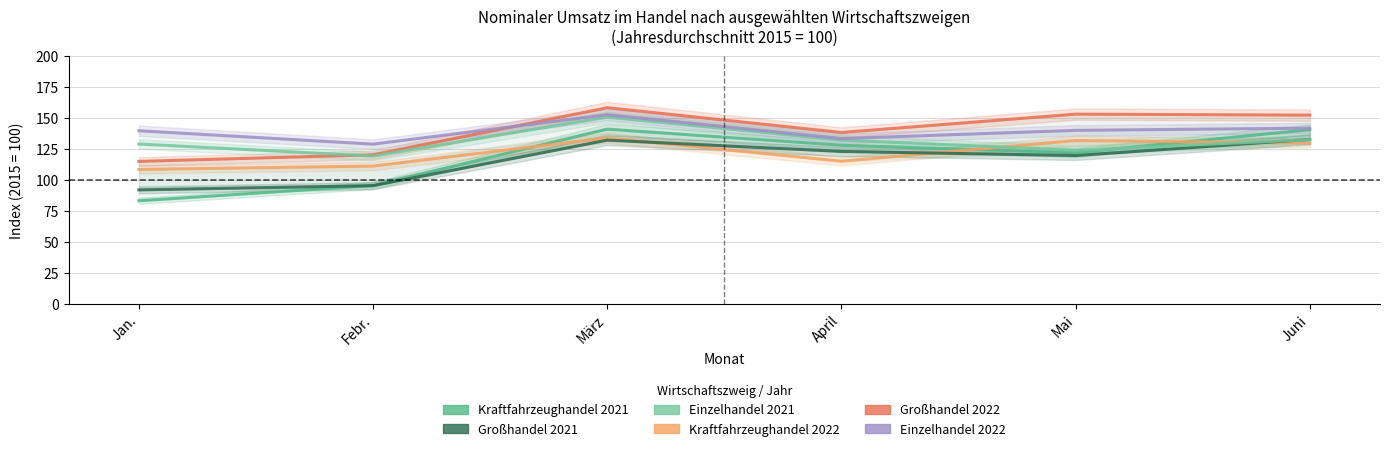

At which category does the chart reach its peak across all series?

März